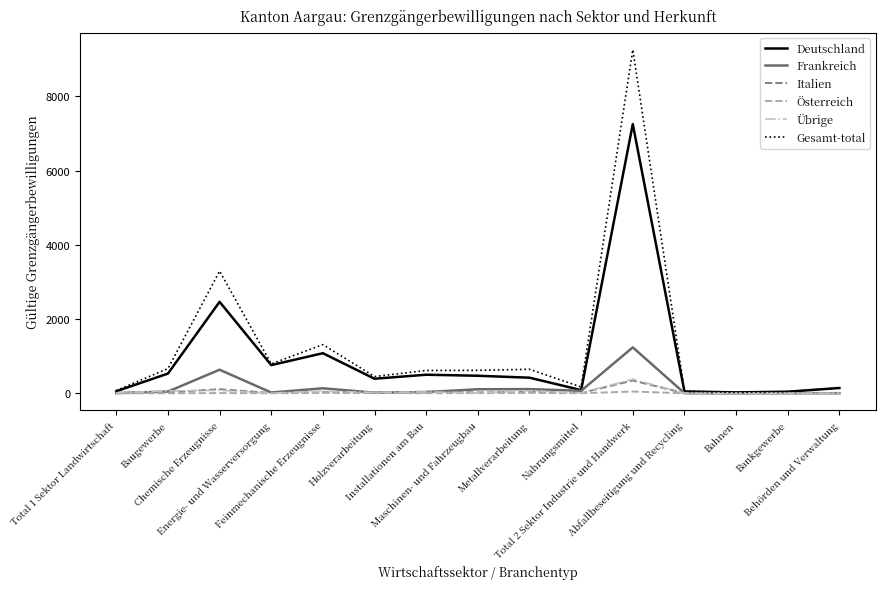

Which series has the largest range (max minus min)?

Gesamt-total